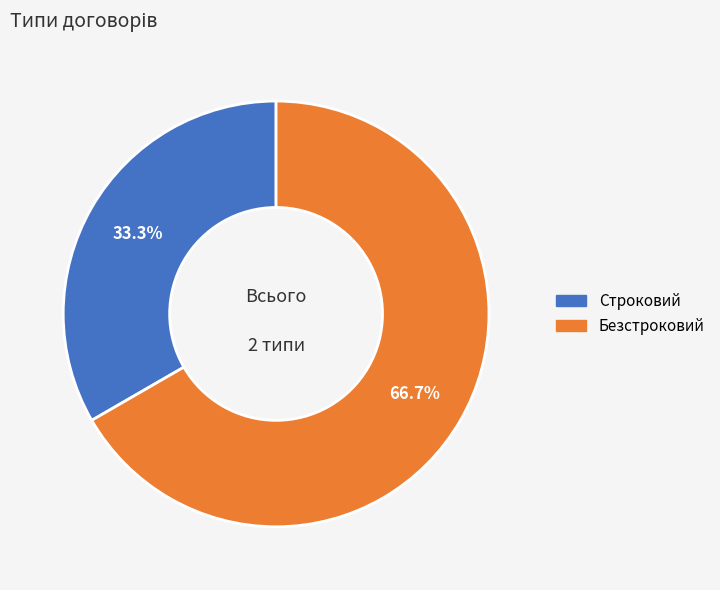

True or false: Строковий accounts for 47% of the total.

False